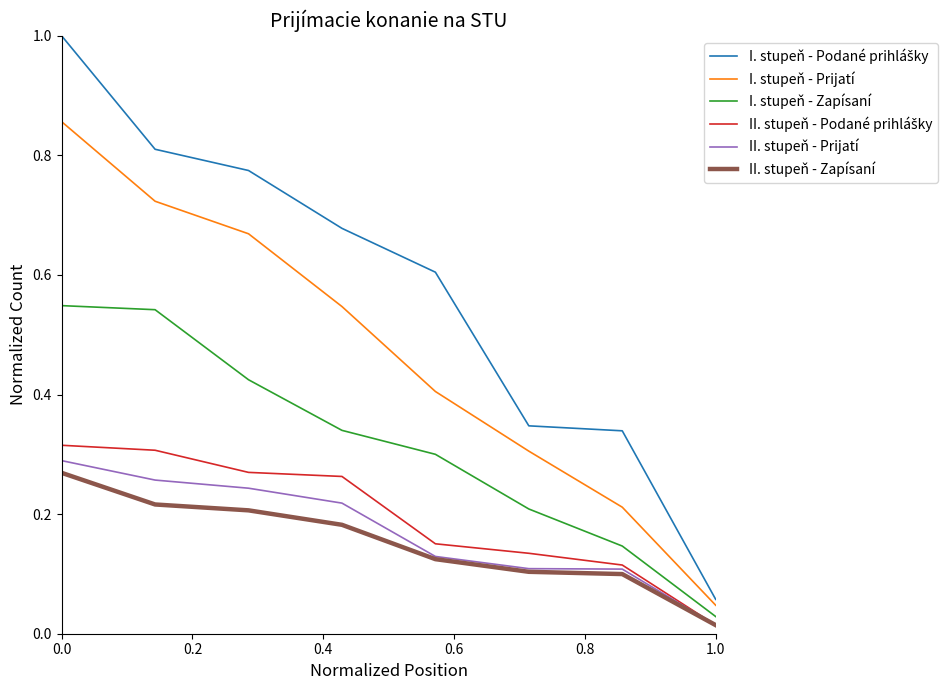

True or false: II. stupeň - Prijatí and I. stupeň - Prijatí intersect in this chart.

False